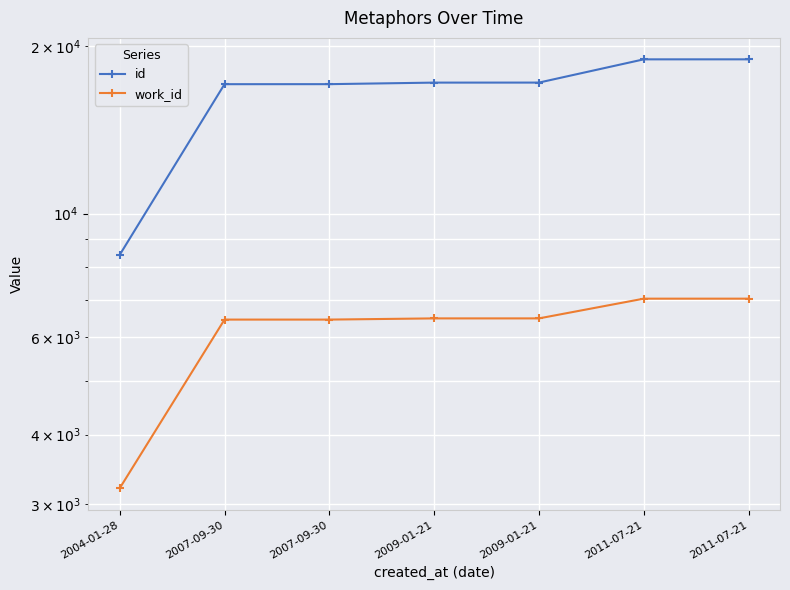

Which series has the largest range (max minus min)?

id